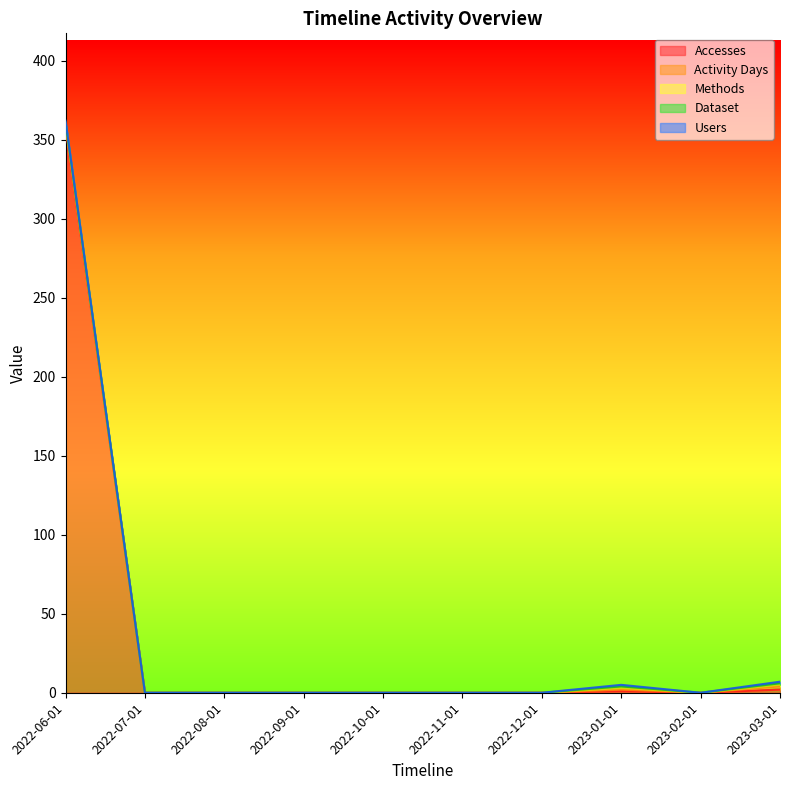

Rank the series at 2022-08-01 from highest to lowest value.

Accesses, Activity Days, Methods, Dataset, Users